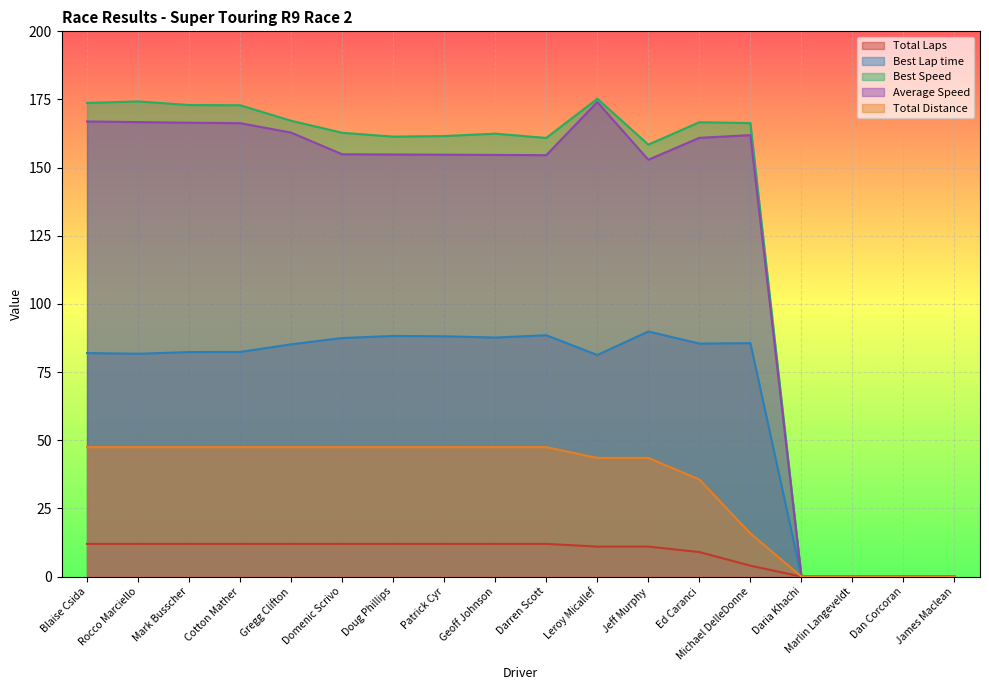

How many lines are shown in the chart?

5